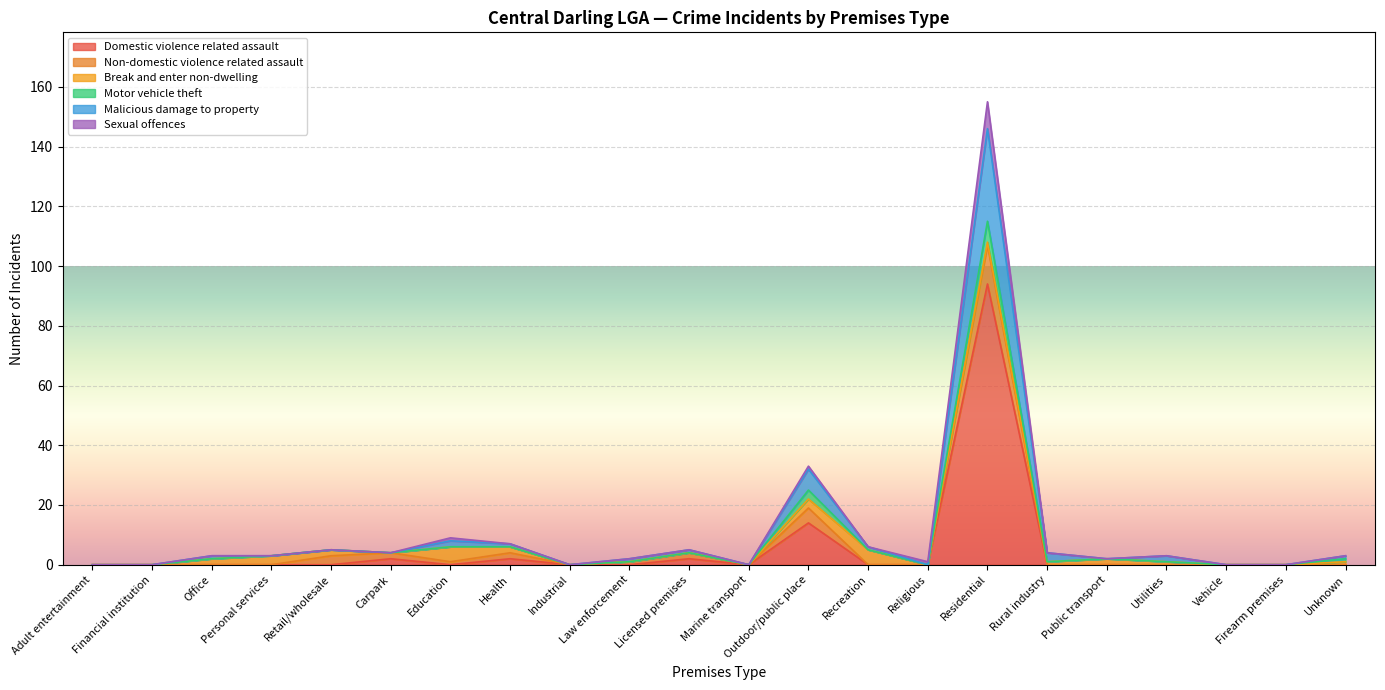

How many positive values does the Malicious damage to property series have?

15